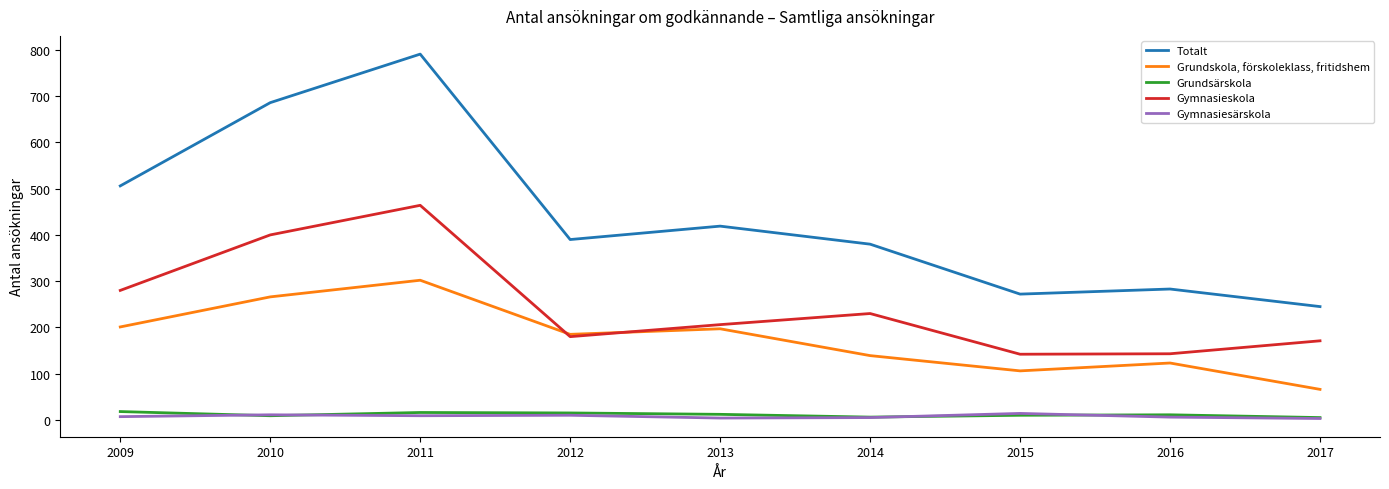

Is it true that Grundskola, förskoleklass, fritidshem equals 277 at 2009?

False